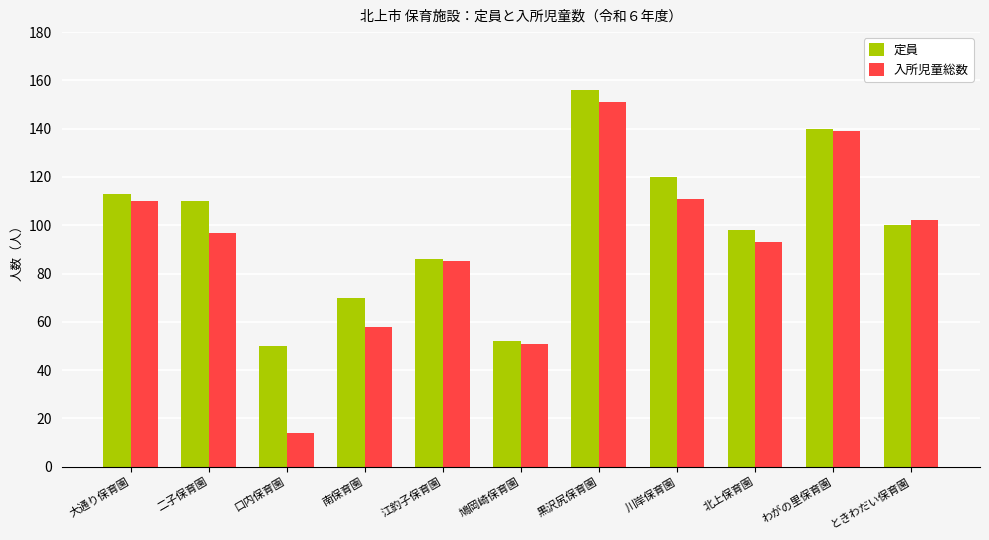

List the series in order of their peak value, lowest first.

入所児童総数, 定員